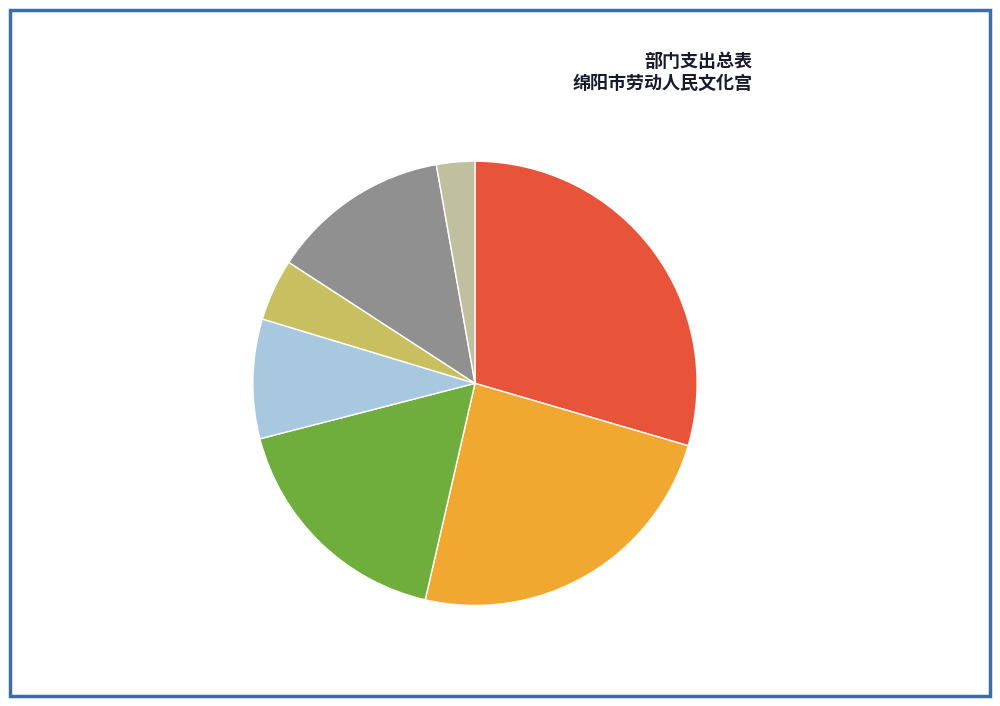

Rank the categories by value from highest to lowest.

事业运行, 其他群众团体事务支出, 机关事业单位基本养老保险缴费支出, 住房公积金, 机关事业单位职业年金缴费支出, 事业单位医疗, 购房补贴